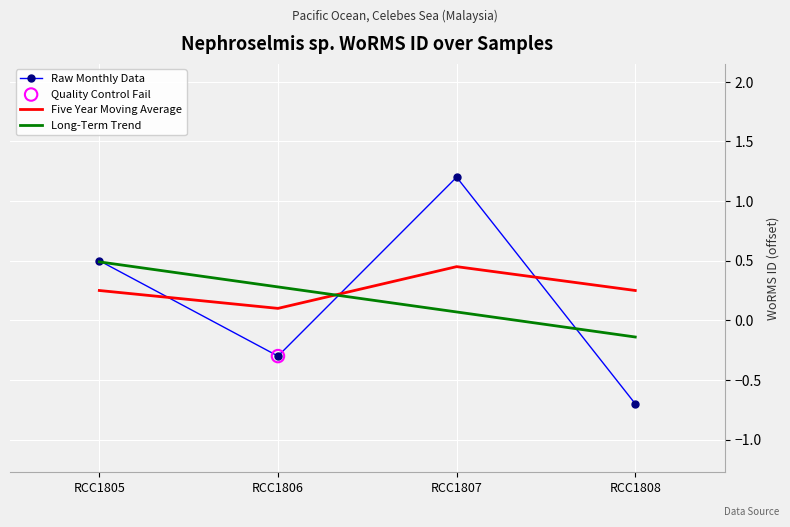

Which series changed the most between RCC1805 and RCC1808?

Raw Monthly Data